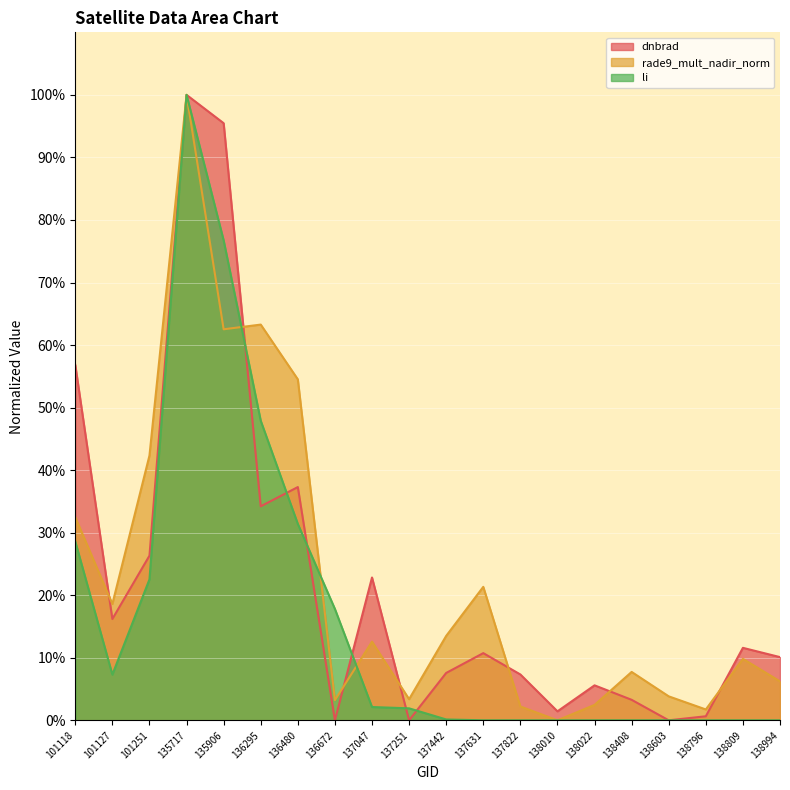

Is the value of rade9_mult_nadir_norm at 137251 greater than the value of dnbrad at 137822?

No